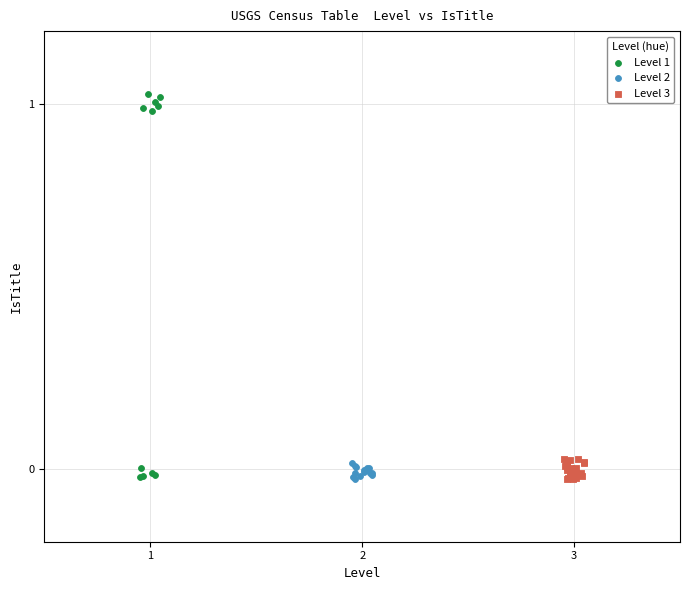

Which series has the widest spread of Y values?

Level 1